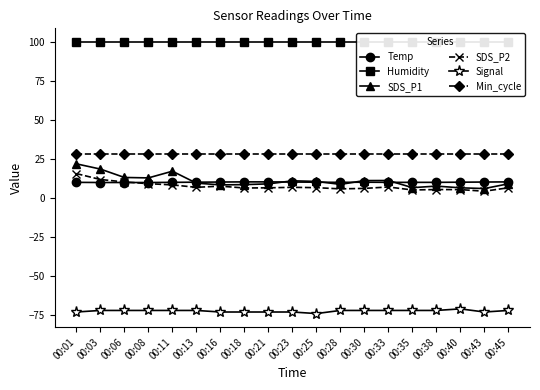

Count the number of data series in this chart.

6